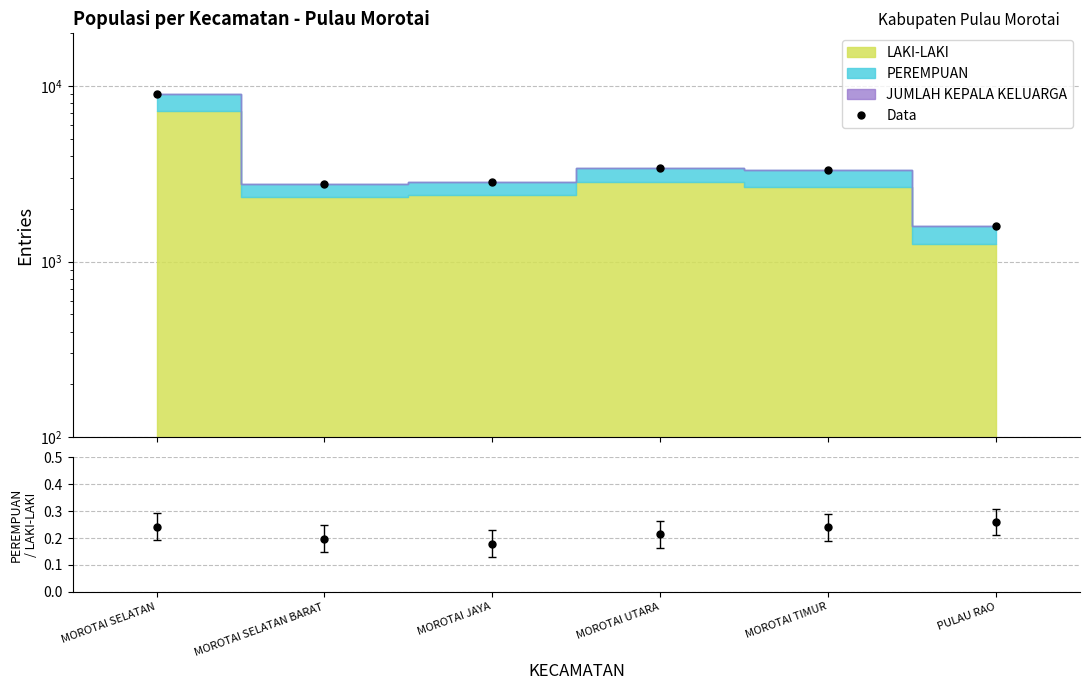

The chart shows a value of 948 at MOROTAI JAYA. True or false?

False